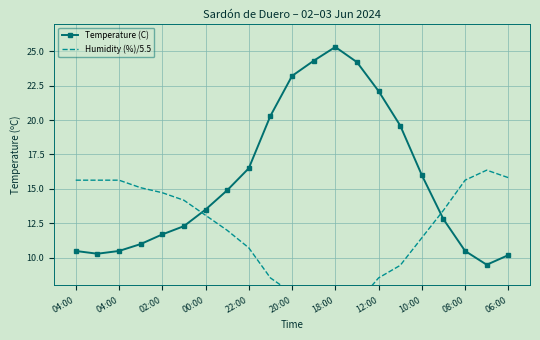

Where is Humidity (%)/5.5 nearest to the value 11?

22:00